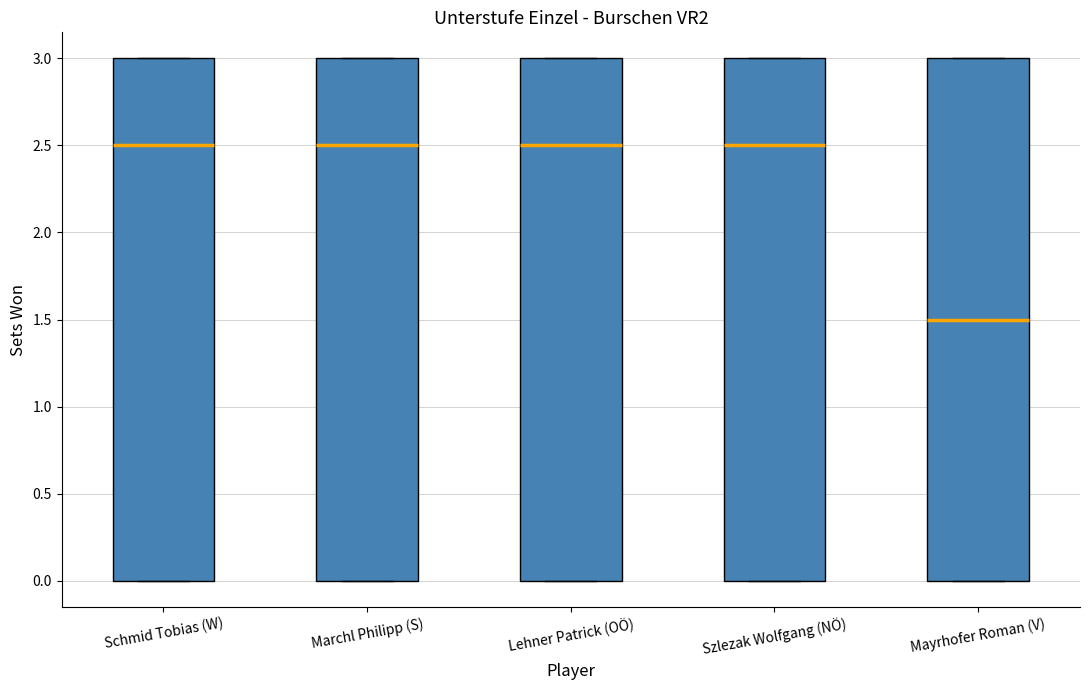

Reading left to right, transcribe this box plot: for each box, give where its median line is, the range the box spans, and where its two whiskers end, as read against the y-axis. The values are not printed on the chart, so give them approximately, as read against the axis.

Schmid Tobias (W): median 2.5, box 0.0 to 3.0, whiskers 0.0 to 3.0
Marchl Philipp (S): median 2.5, box 0.0 to 3.0, whiskers 0.0 to 3.0
Lehner Patrick (OÖ): median 2.5, box 0.0 to 3.0, whiskers 0.0 to 3.0
Szlezak Wolfgang (NÖ): median 2.5, box 0.0 to 3.0, whiskers 0.0 to 3.0
Mayrhofer Roman (V): median 1.5, box 0.0 to 3.0, whiskers 0.0 to 3.0